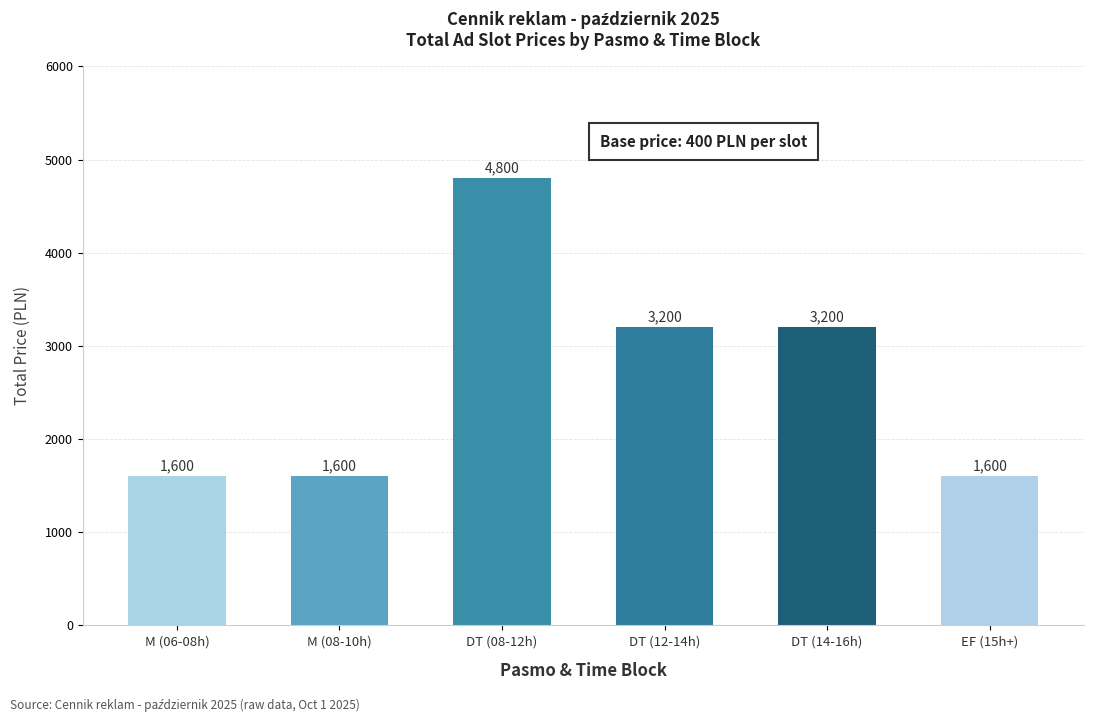

Reading left to right, what are all the values shown in this chart?

1600	1600	4800	3200	3200	1600